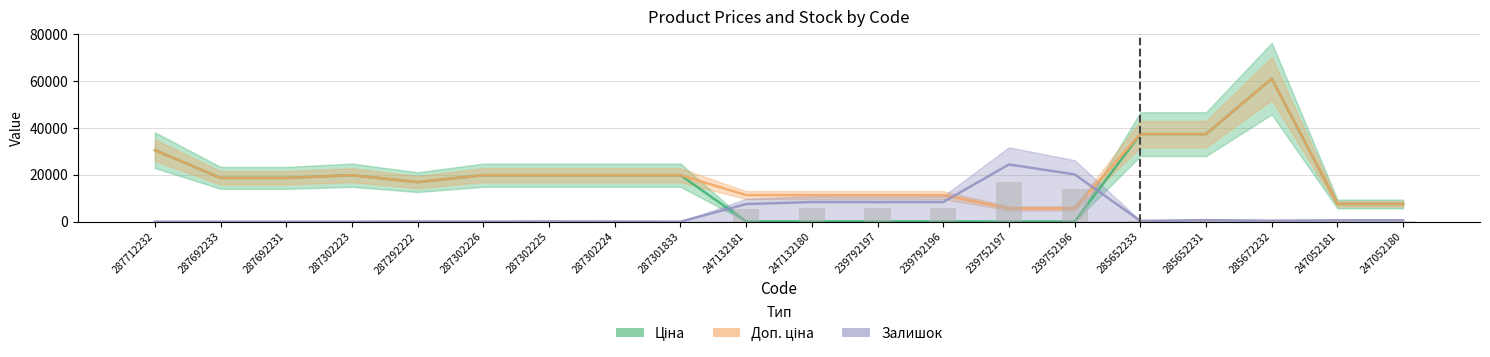

What is the difference between the highest and lowest values at 247132180?

11220.7